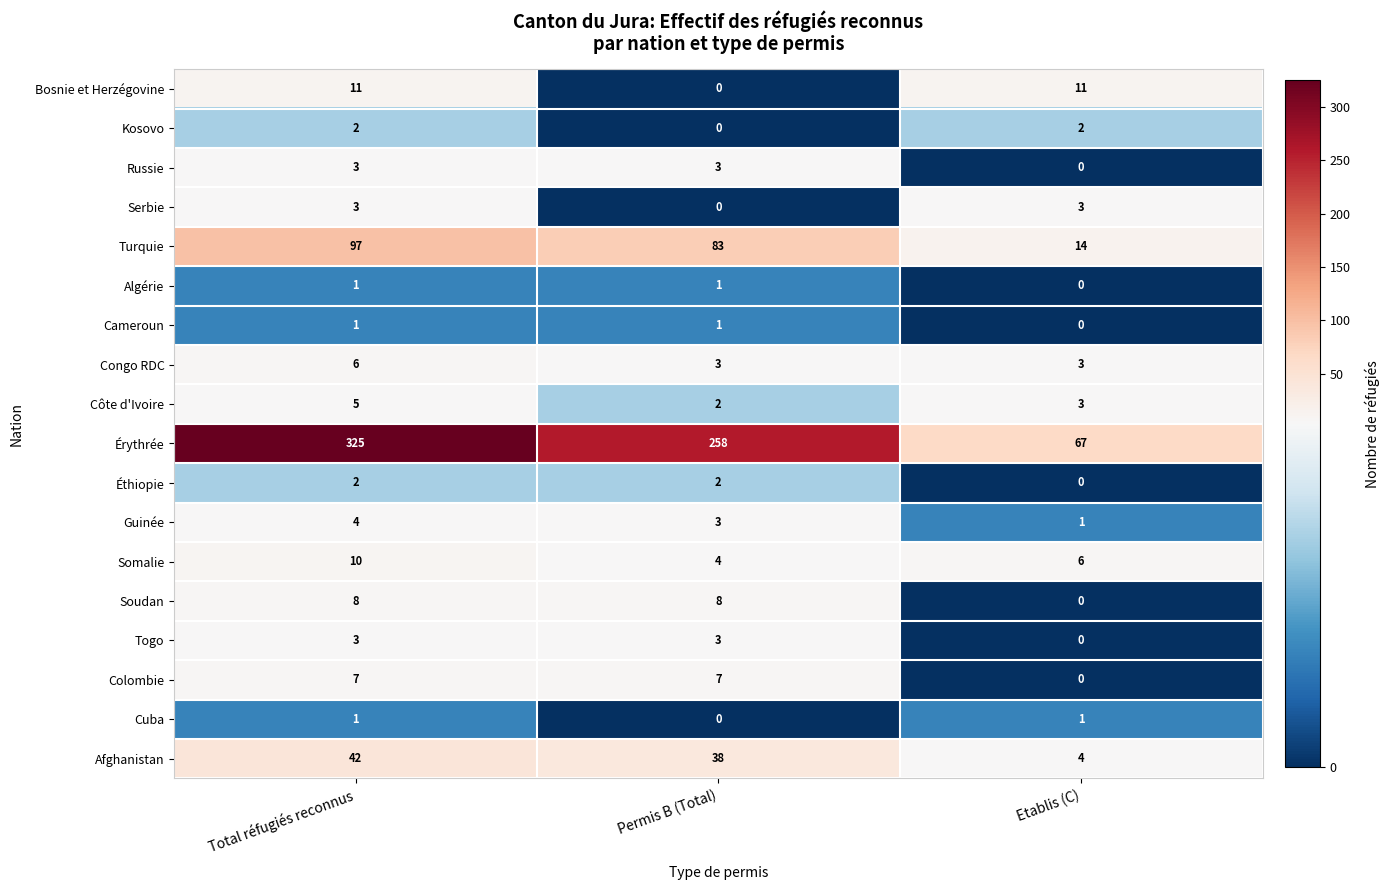

What is the spread (max minus min) of values at Total réfugiés reconnus?

324